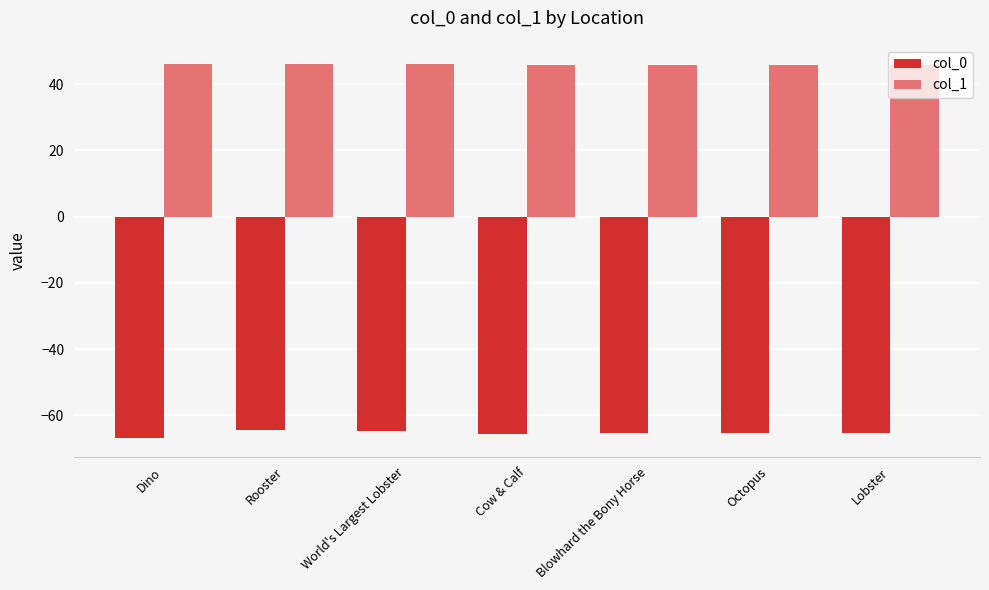

What is the average value of the col_1 series?

45.9